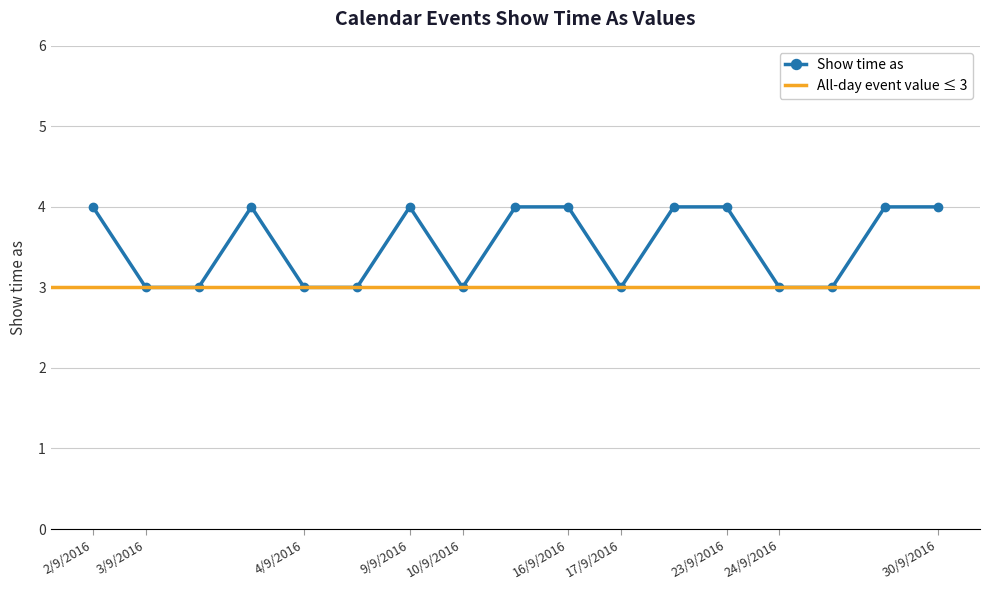

At which label is the value closest to 3?

3/9/2016